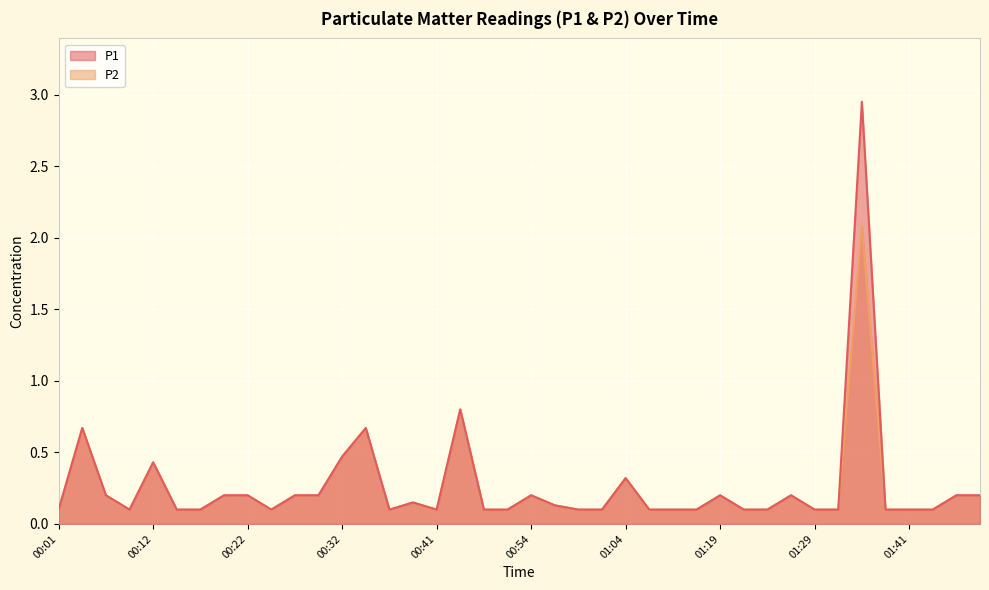

True or false: P1 has a value of 0.7 at 00:04.

True